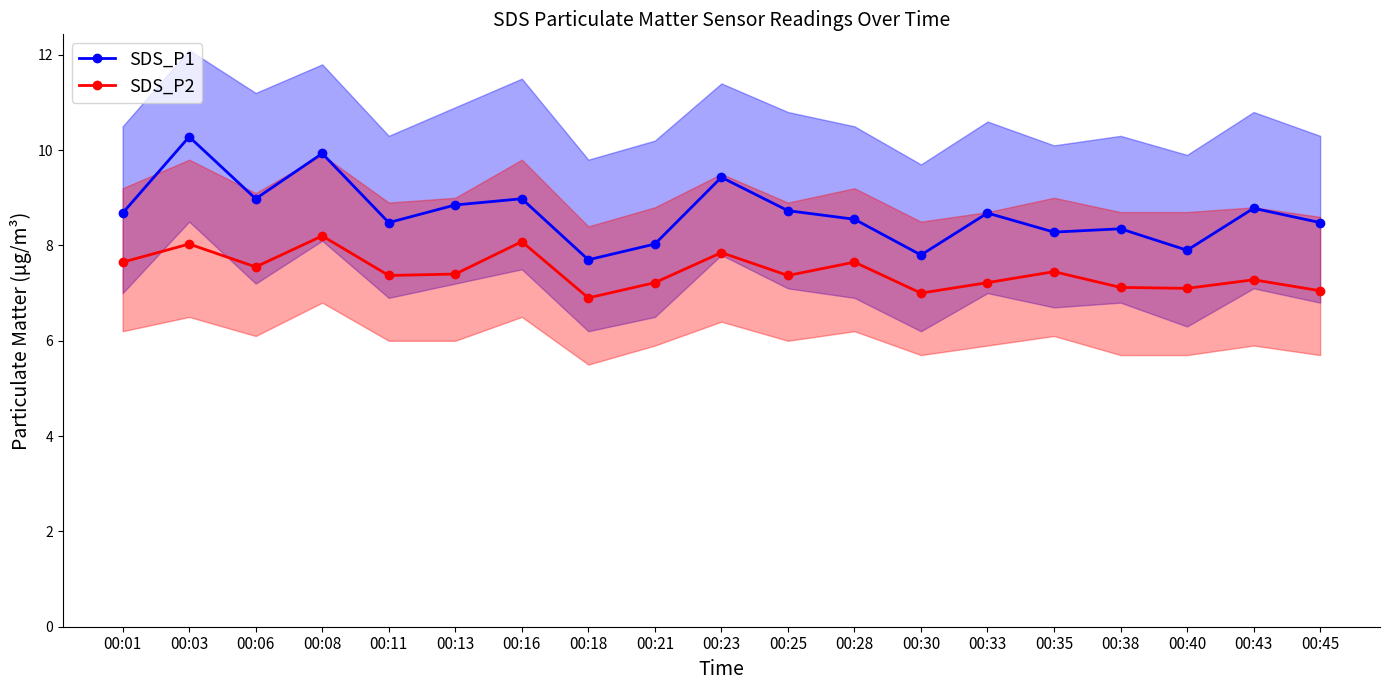

What is the sum of all SDS_P2 values?

141.5